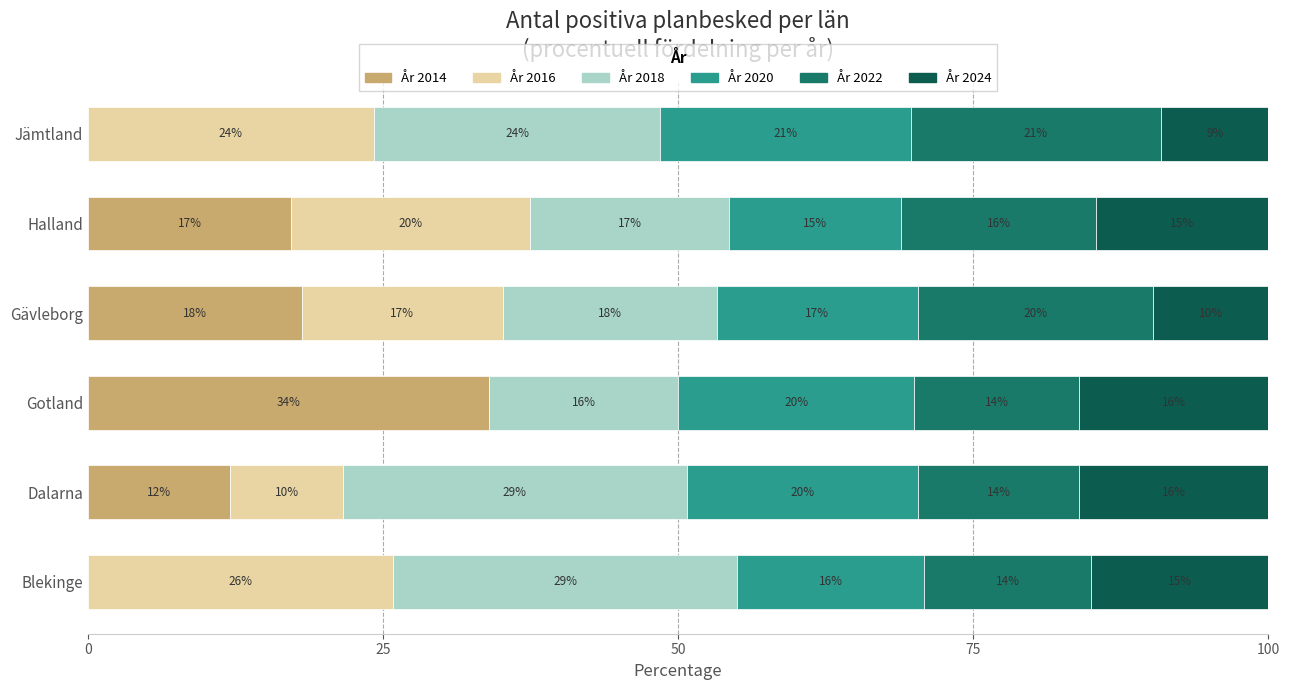

Which category has the highest value in the År 2014 series?

Gotland